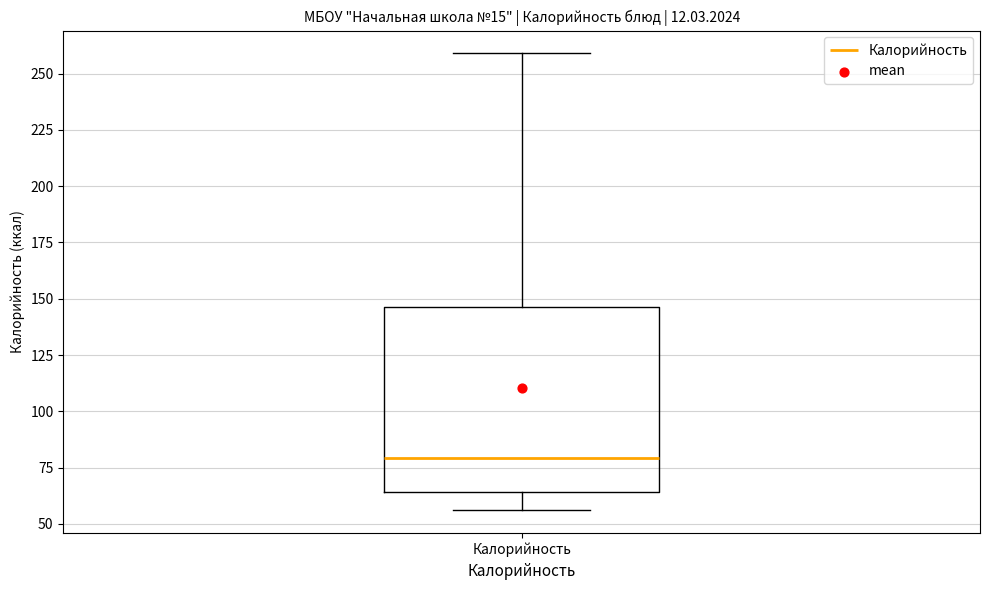

Where does the upper whisker of the box for Калорийность end on the y-axis? The values are not printed on the chart, so give them approximately, as read against the axis.

260